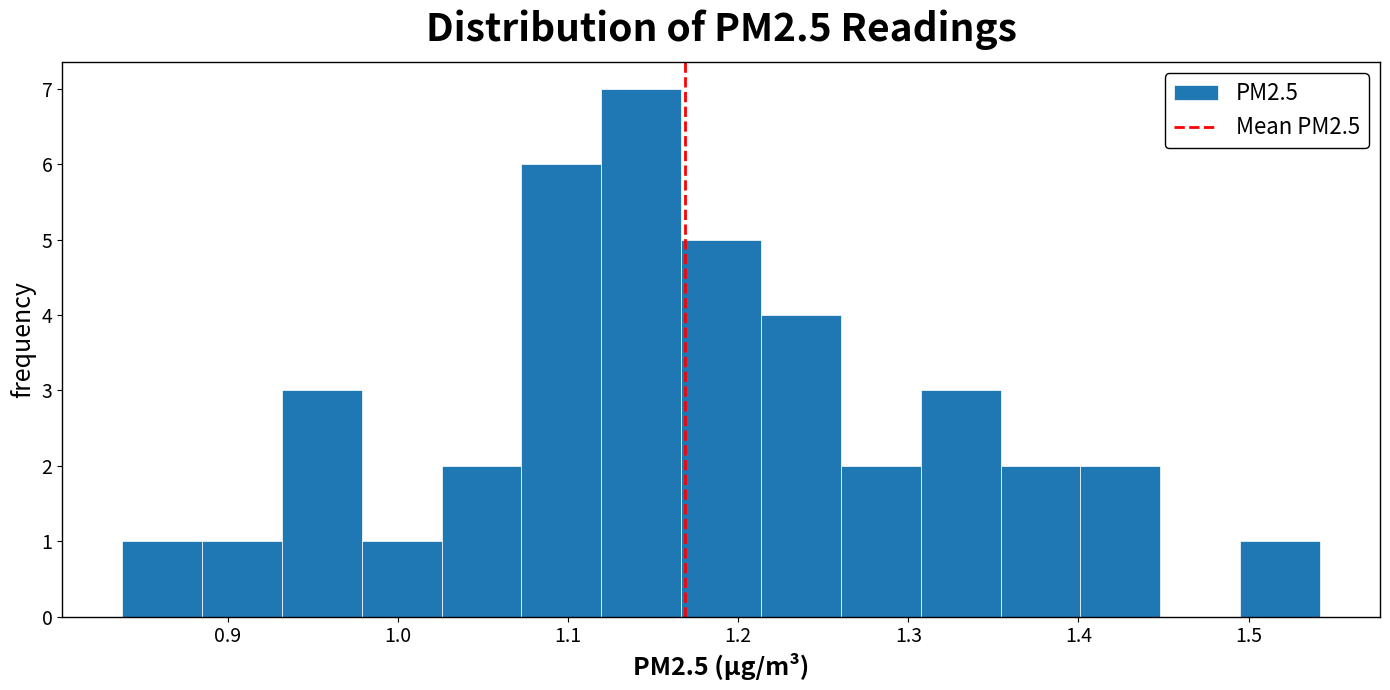

Reading left to right, transcribe this chart: for each bar, give the range it covers on the x-axis and its height. Neither the bar edges nor the heights are printed on the chart, so give them approximately, as read against the axes.

0.84 to 0.88: 1
0.88 to 0.93: 1
0.93 to 0.98: 3
0.98 to 1.03: 1
1.03 to 1.07: 2
1.07 to 1.12: 6
1.12 to 1.17: 7
1.17 to 1.21: 5
1.21 to 1.26: 4
1.26 to 1.31: 2
1.31 to 1.35: 3
1.35 to 1.40: 2
1.40 to 1.45: 2
1.45 to 1.50: 0
1.50 to 1.54: 1